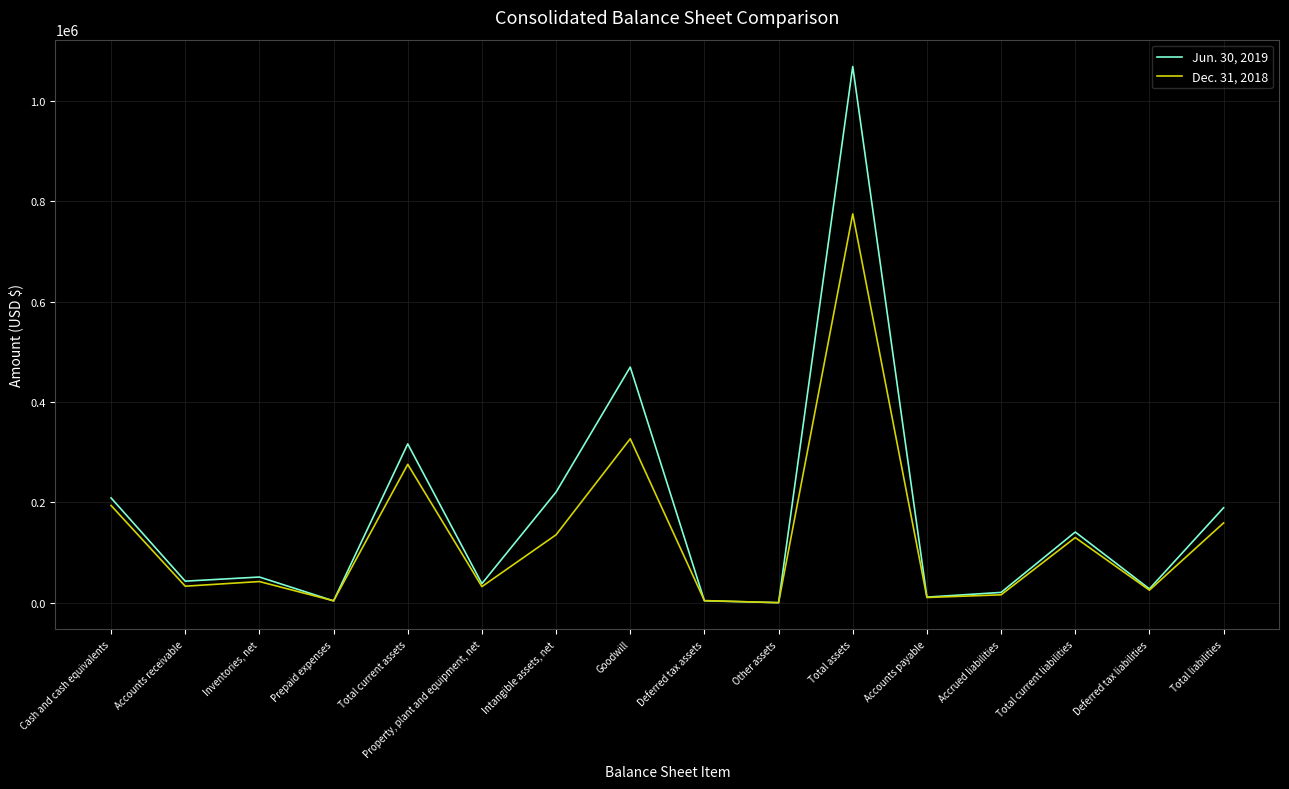

Is this an area chart (filled region under the line)?

No